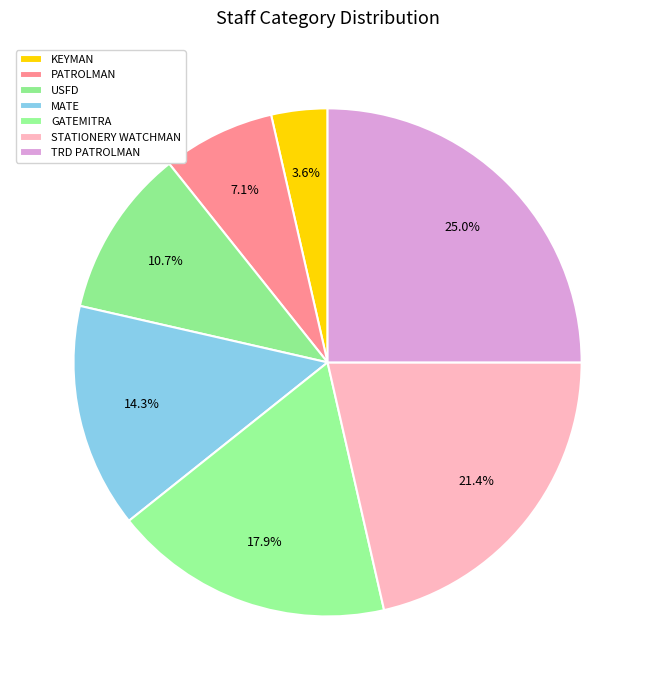

What portion of the pie excludes TRD PATROLMAN?

75.0%